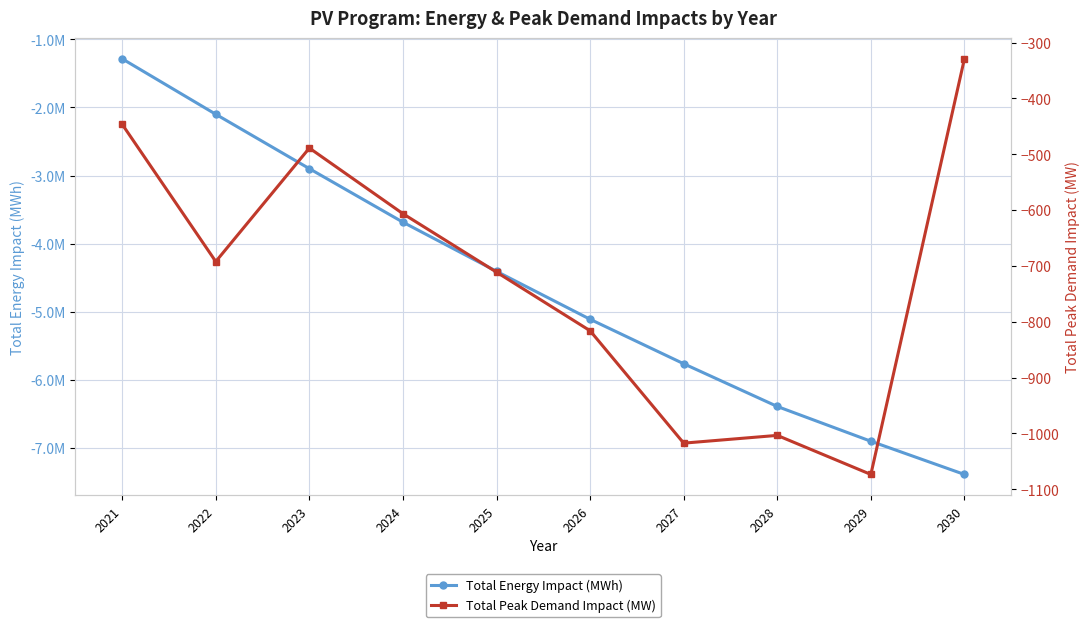

What is the sum of the Total Energy Impact (MWh) values at 2023 and 2027?

-8660196.3